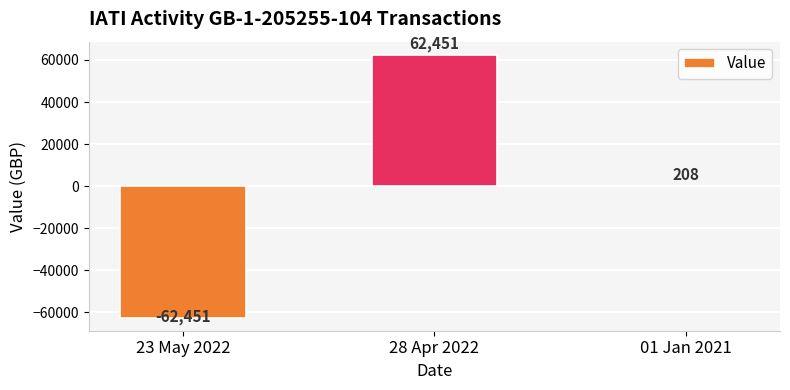

What is the sum of all values?

208